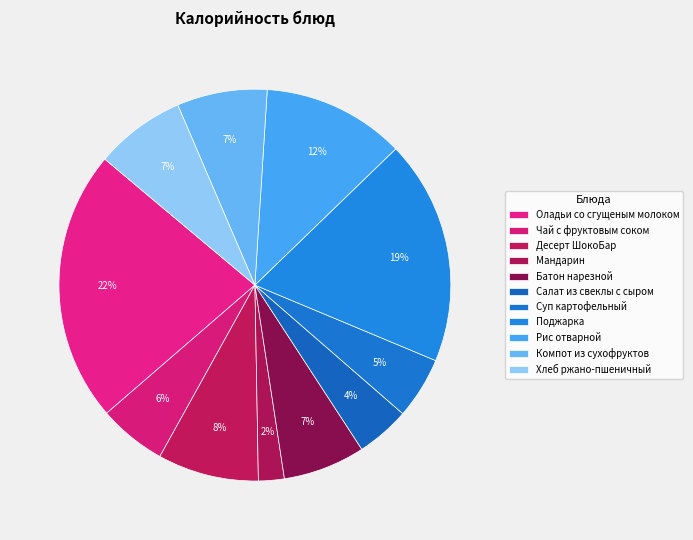

Rank the categories by value from lowest to highest.

Мандарин, Салат из свеклы с сыром, Суп картофельный, Чай с фруктовым соком, Батон нарезной, Компот из сухофруктов, Хлеб ржано-пшеничный, Десерт ШокоБар, Рис отварной, Поджарка, Оладьи со сгущеным молоком